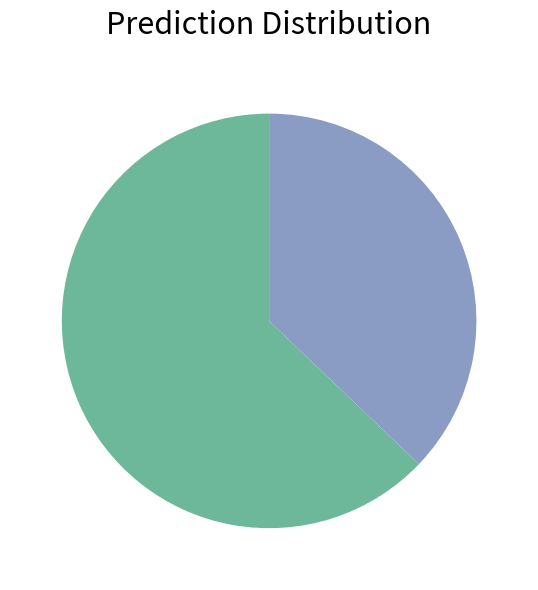

Is there a majority slice in this chart?

Yes